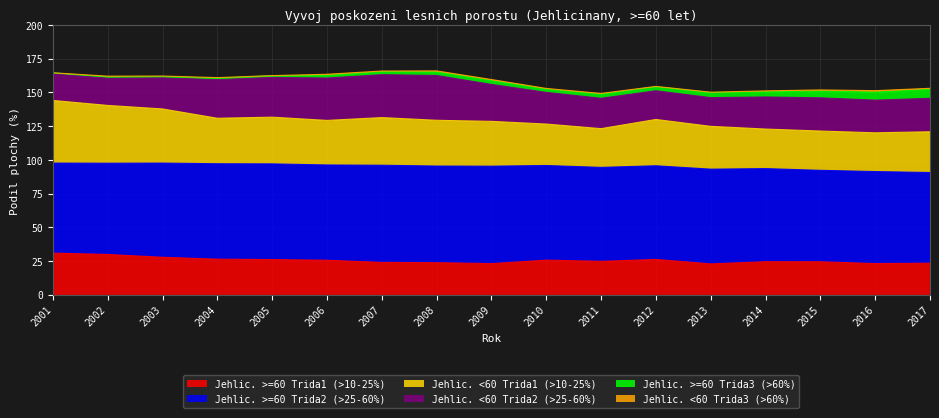

What is the greatest value displayed?

72.2